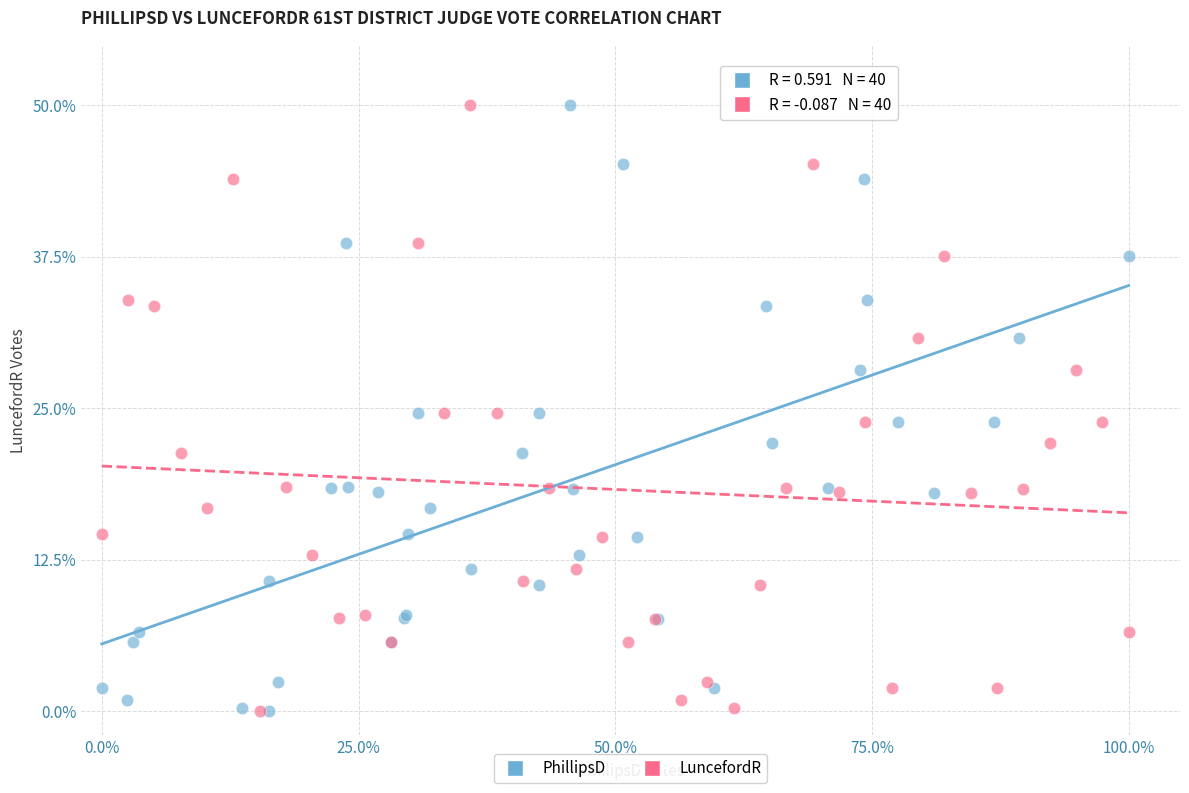

What are all the series names shown in the legend?

PhillipsD, LuncefordR